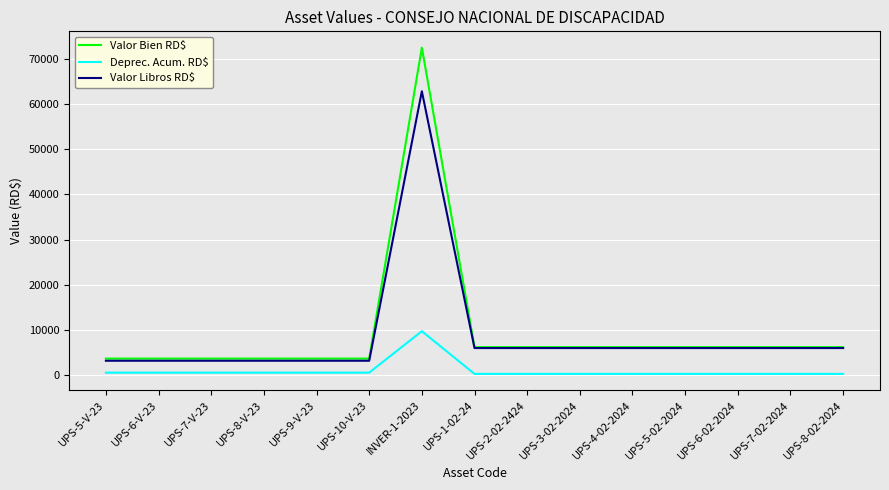

Is it true that Valor Libros RD$ equals 5934.8 at UPS-7-02-2024?

True